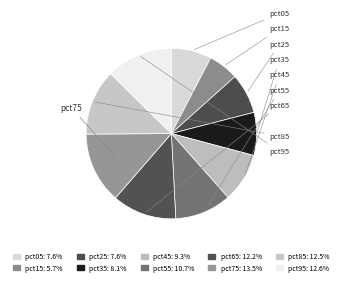

Rank the categories by value from lowest to highest.

pct15, pct25, pct05, pct35, pct45, pct55, pct65, pct85, pct95, pct75